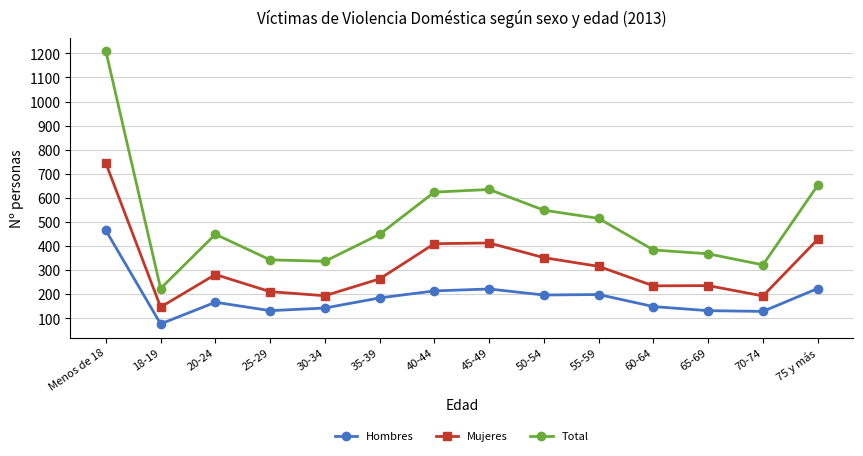

What is the sum of the Hombres values at Menos de 18 and 25-29?

597